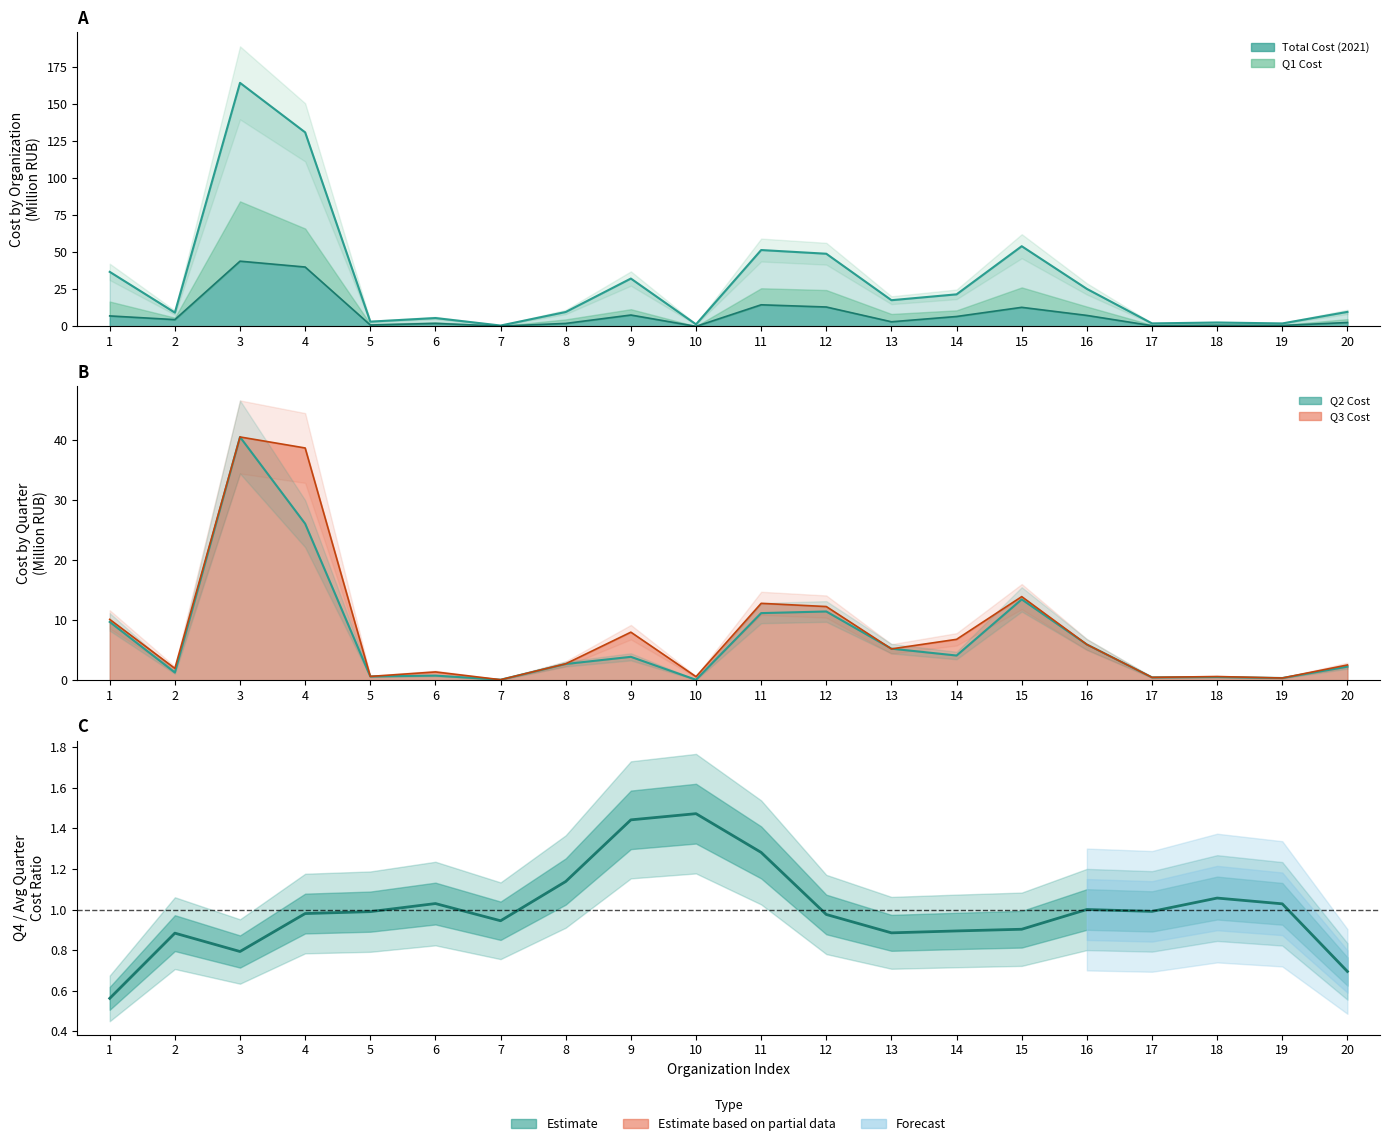

Rank the categories by value from highest to lowest.

10, 9, 11, 8, 18, 6, 19, 16, 17, 5, 4, 12, 7, 15, 14, 13, 2, 3, 20, 1